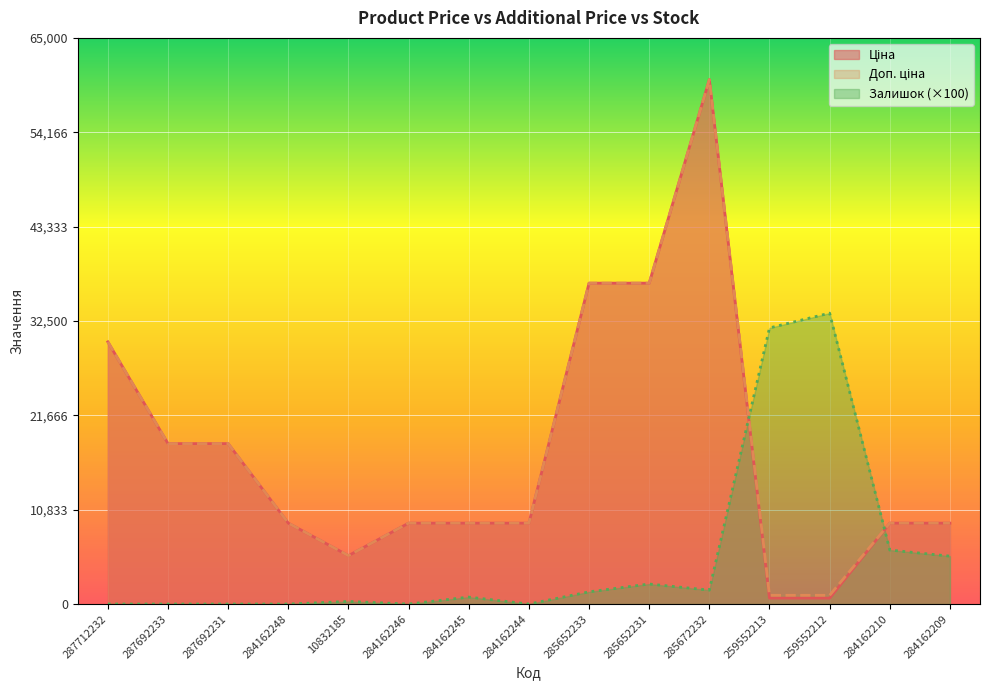

Which has a higher value, 284162245 or 285652233?

285652233